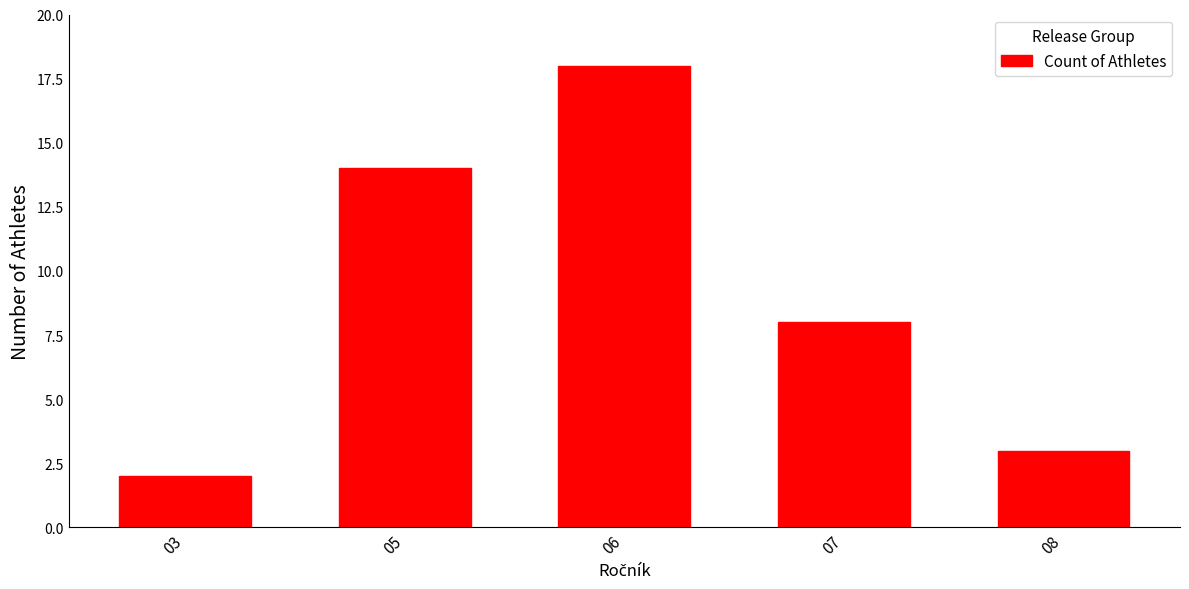

What is the greatest value displayed?

18